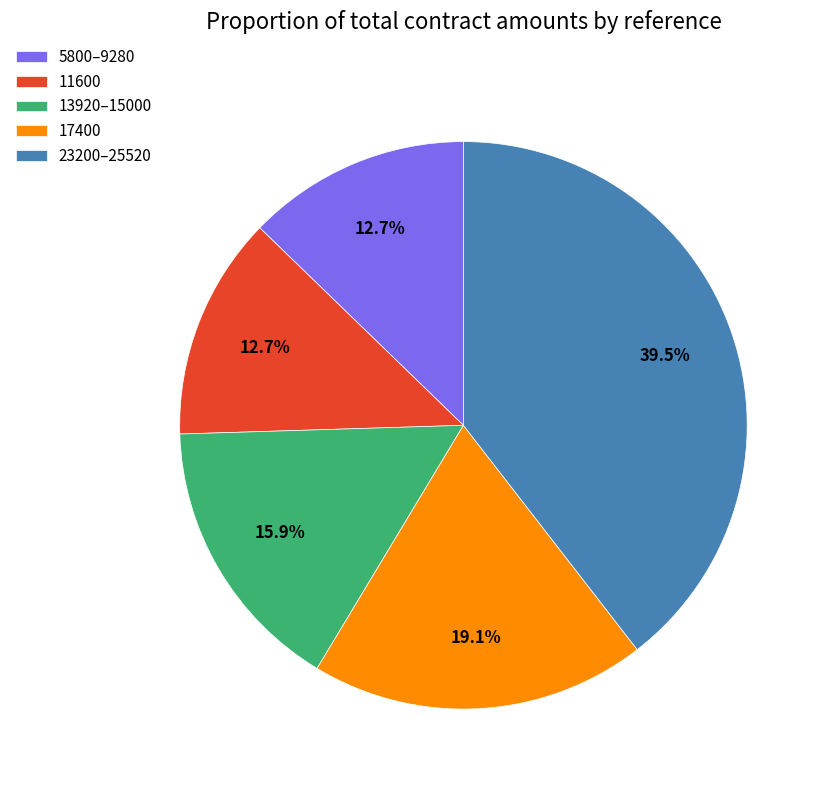

Which has a higher value, 23200–25520 or 11600?

23200–25520